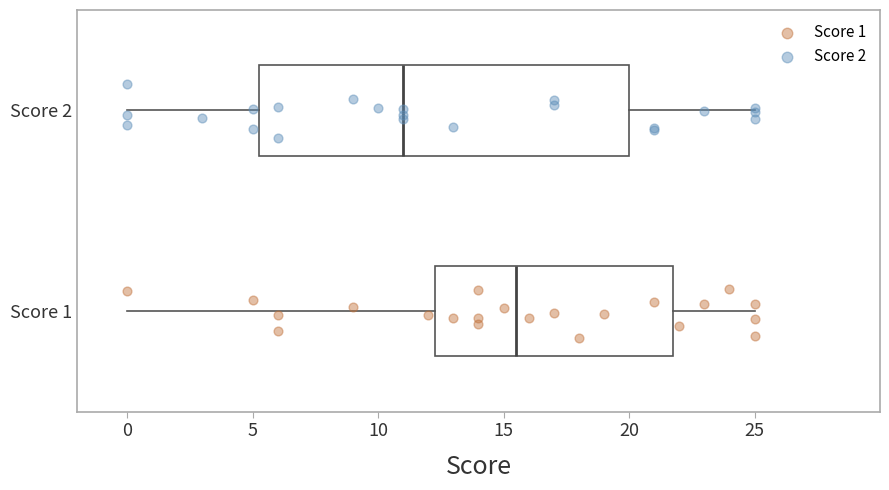

Reading bottom to top, read every box against the x-axis: the position of its median line, the range the box covers, and the ends of its whiskers. The values are not printed on the chart, so give them approximately, as read against the axis.

Score 1: median 15.5, box 12.5 to 22.0, whiskers 0.0 to 25.0
Score 2: median 11.0, box 5.5 to 20.0, whiskers 0.0 to 25.0